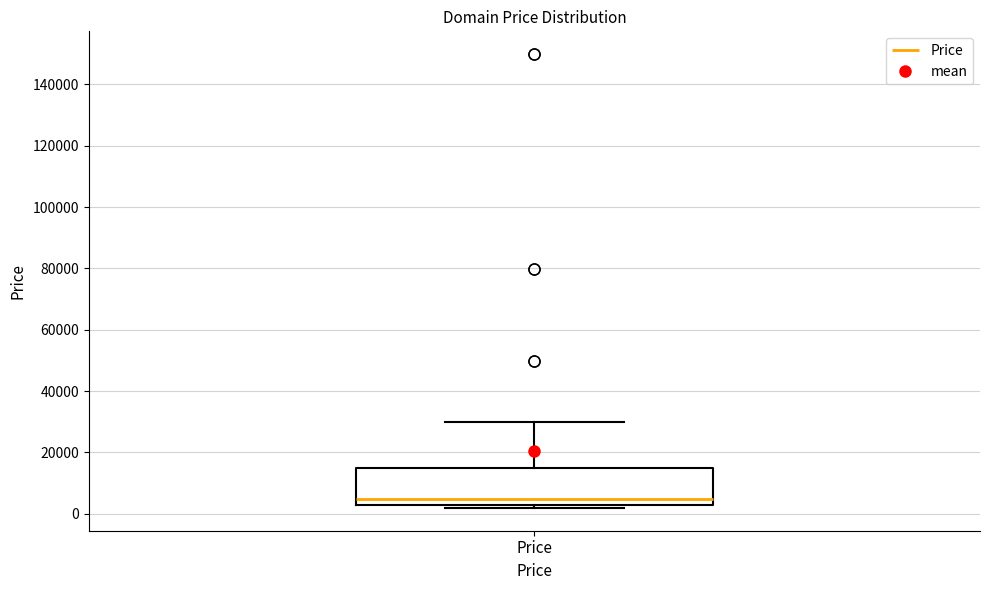

Transcribe this box plot: give where the median line is, the range the box spans, and where the two whiskers end, as read against the y-axis. The values are not printed on the chart, so give them approximately, as read against the axis.

median 4000, box 2000 to 14000, whiskers 2000 (just below the box's lower edge) to 30000